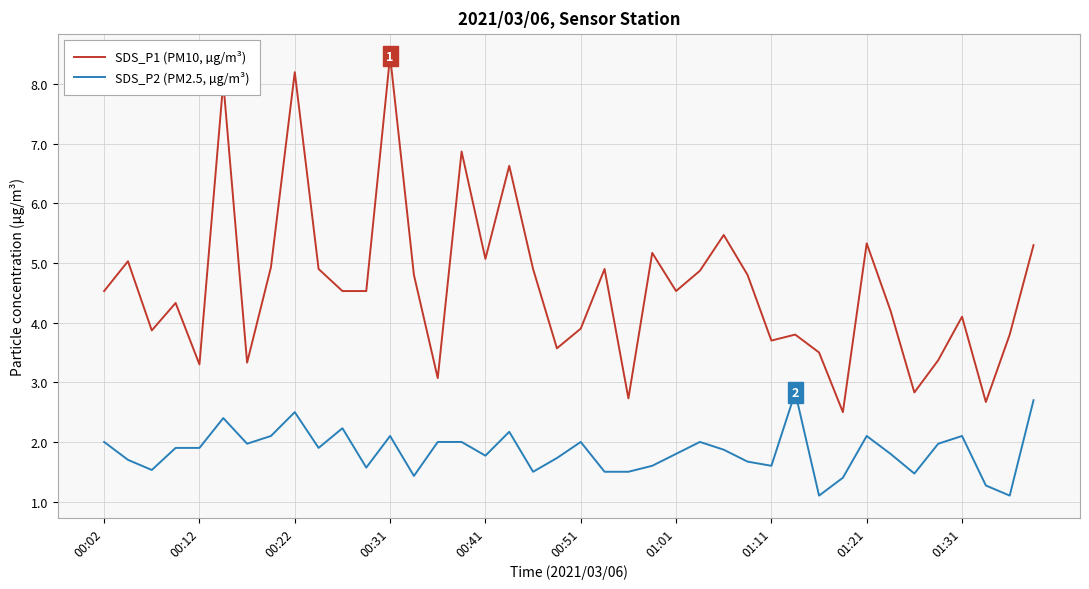

List the series in order of their overall mean, highest first.

SDS_P1 (PM10, µg/m³), SDS_P2 (PM2.5, µg/m³)